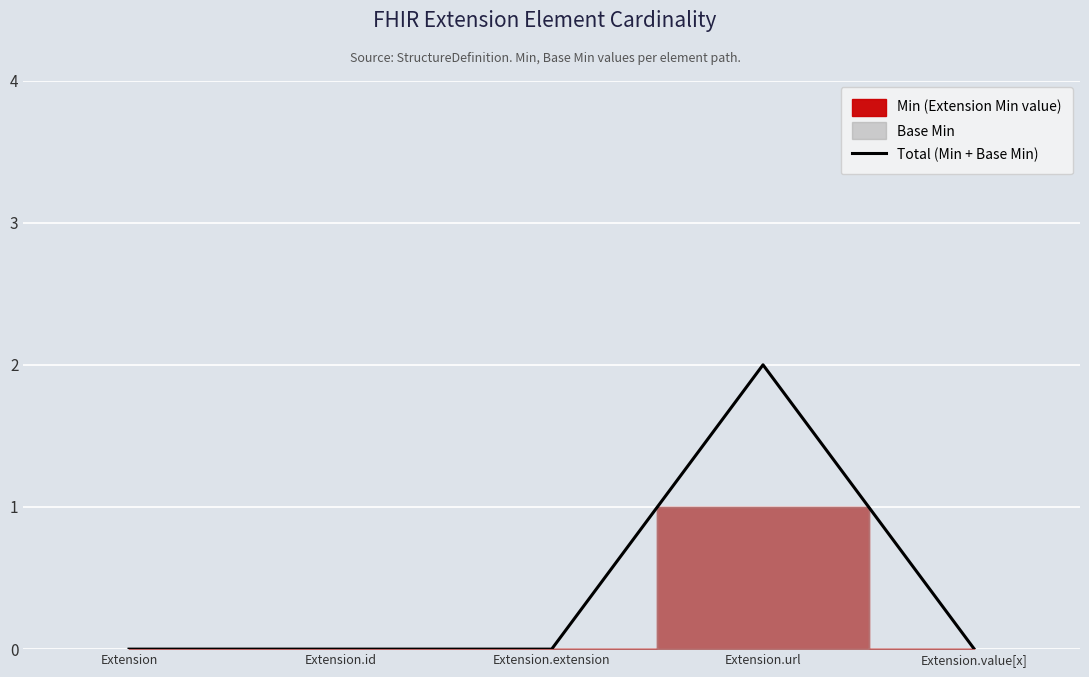

Rank the categories by value from highest to lowest.

Extension.url, Extension, Extension.id, Extension.extension, Extension.value[x]